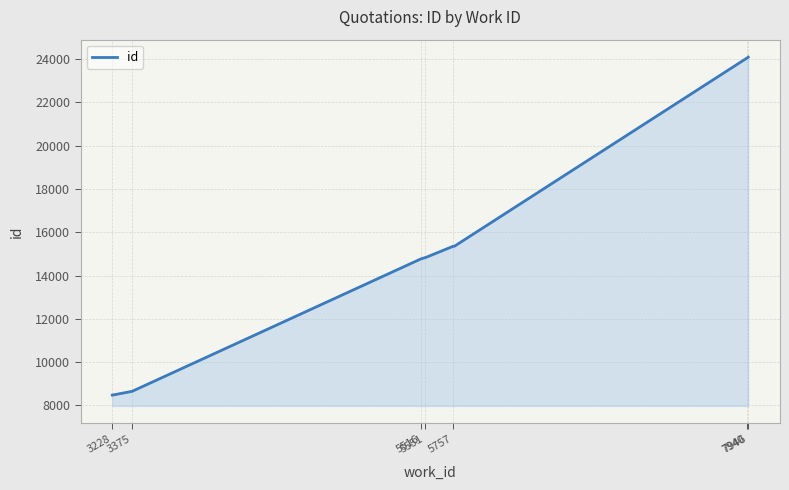

Does the chart display data point markers on the line(s)?

No